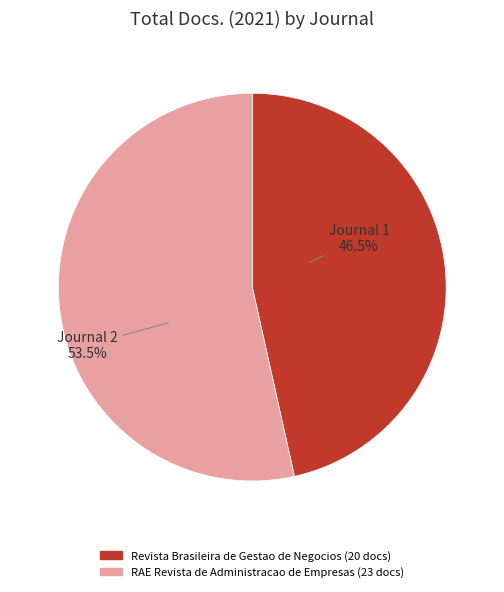

Does Revista Brasileira de Gestao de Negocios represent more than half of the total?

No